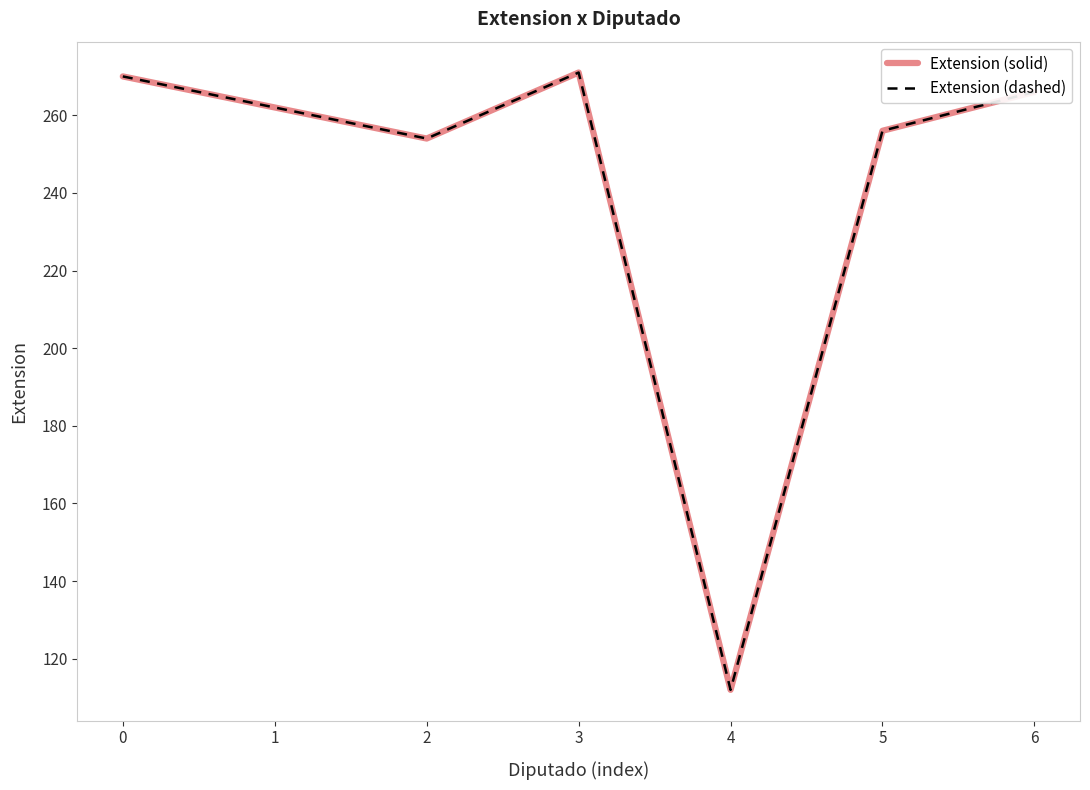

Count the number of categories in the chart.

7